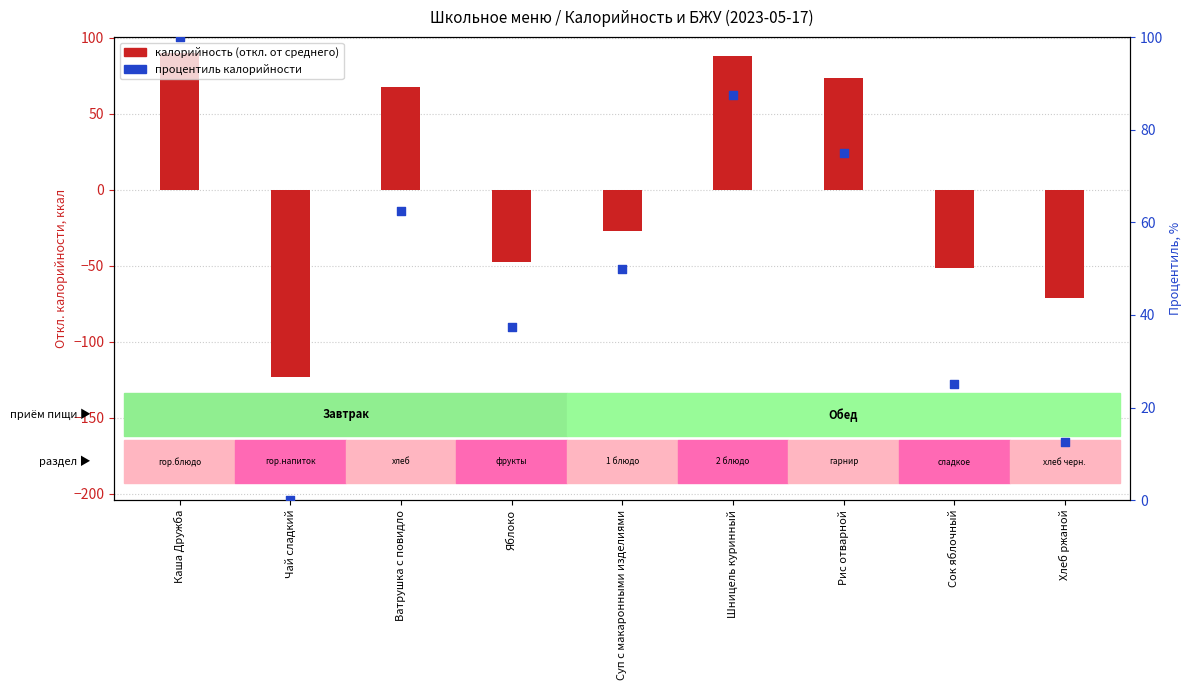

At how many categories does at least one series exceed 55?

4